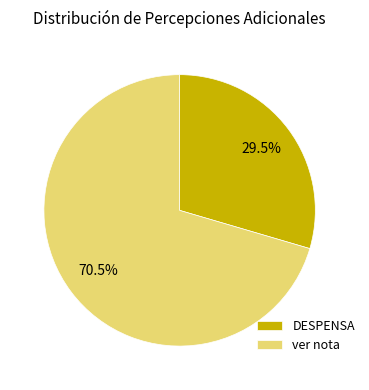

Count the number of slices in the pie.

2